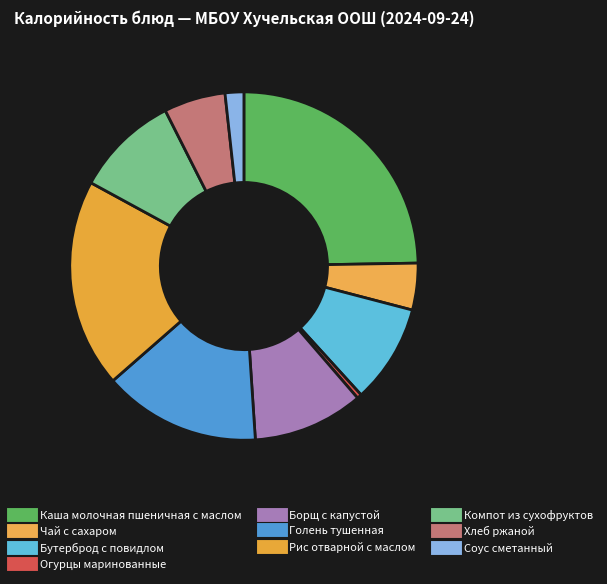

Which category has the smallest portion of the pie?

Огурцы маринованные